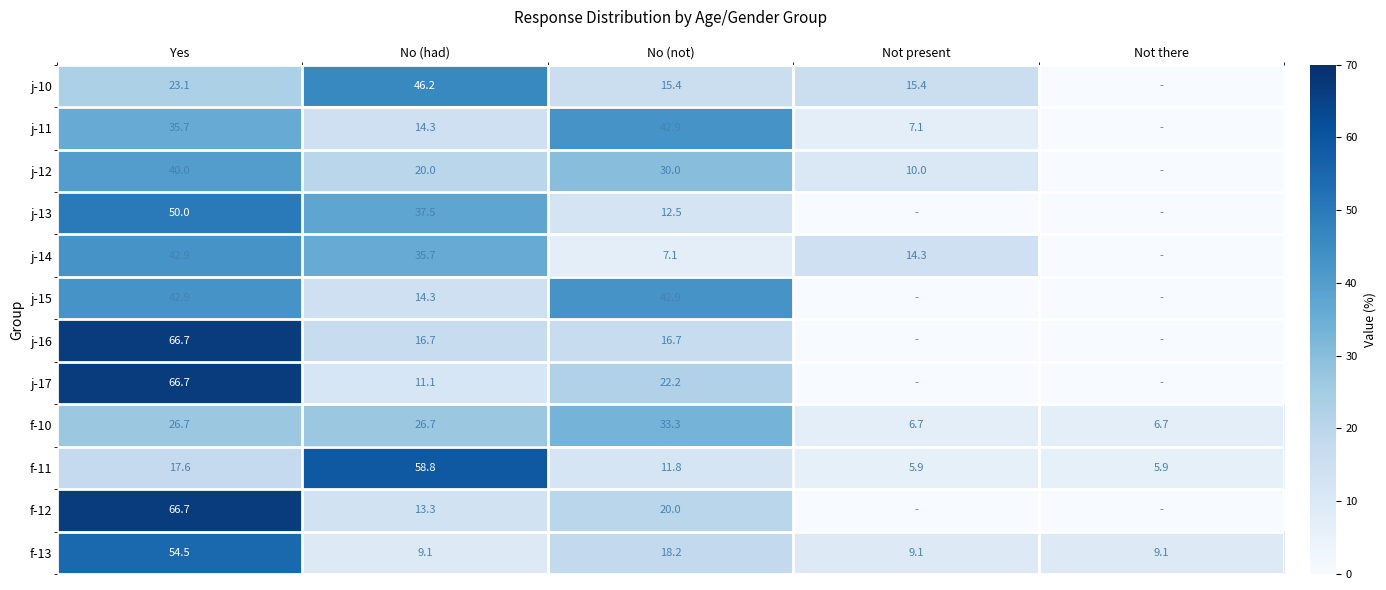

What is the sum of all f-11 values?

100.0